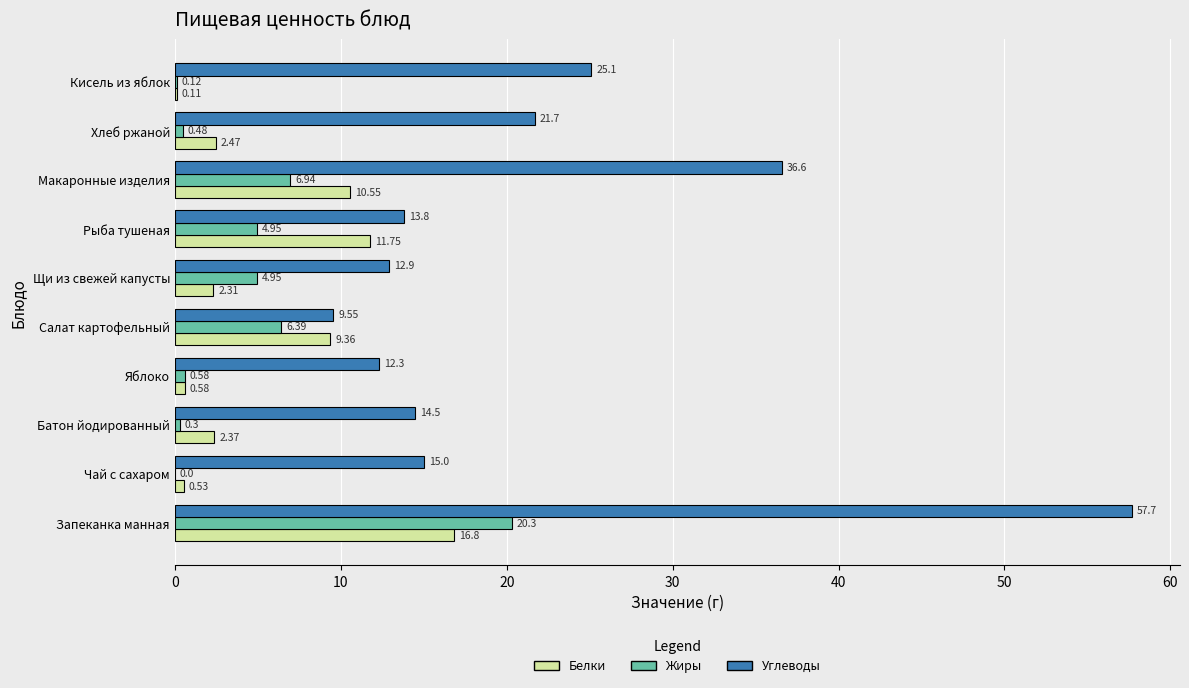

Where is Жиры nearest to the value 10?

Макаронные изделия